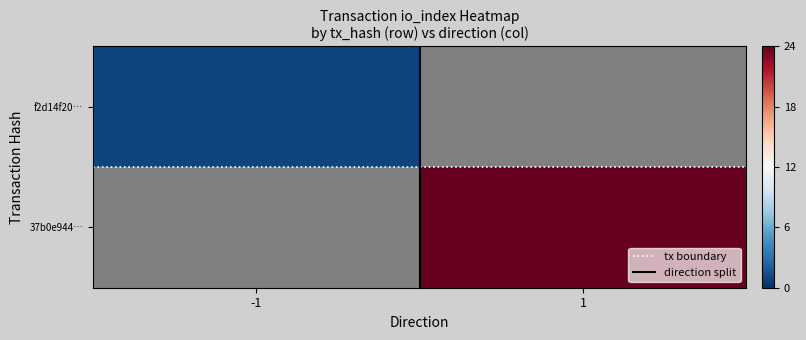

Count the number of categories in the chart.

2